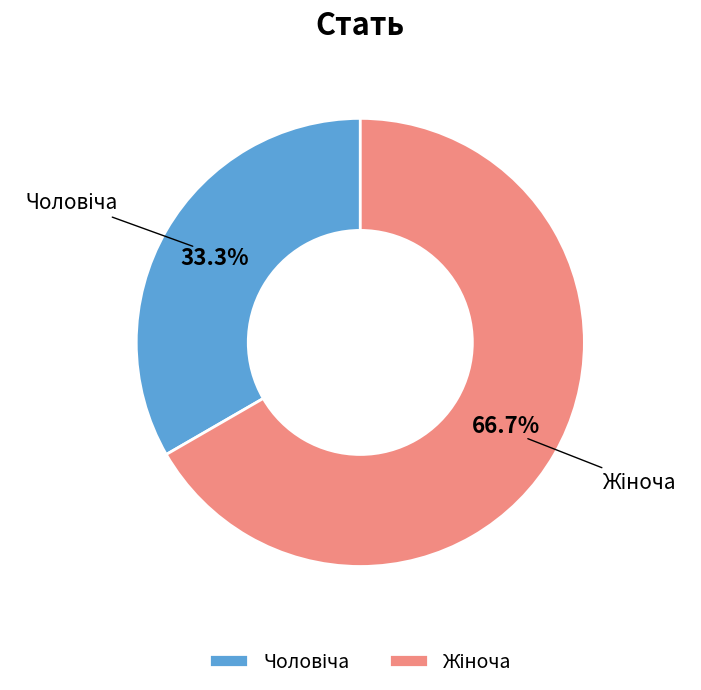

Is there a majority slice in this chart?

Yes